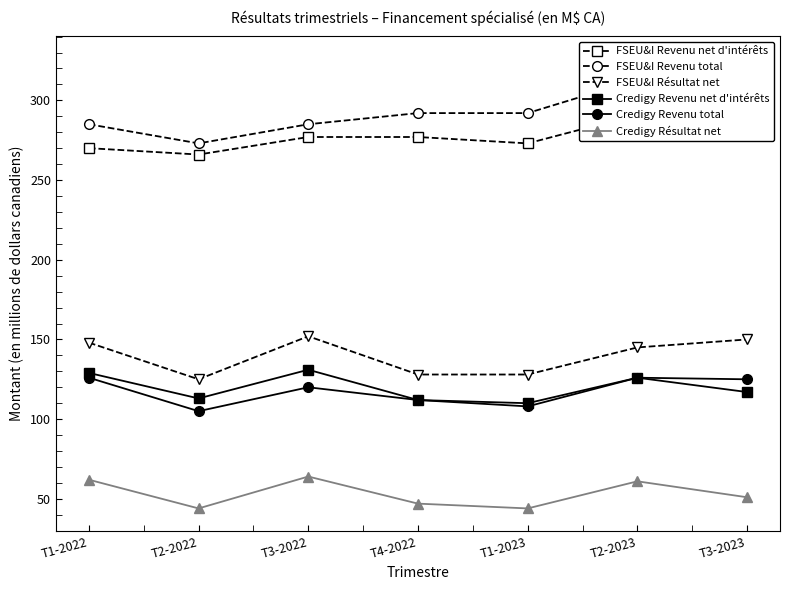

What are all the series names shown in the legend?

FSEU&I Revenu net d'intérêts, FSEU&I Revenu total, FSEU&I Résultat net, Credigy Revenu net d'intérêts, Credigy Revenu total, Credigy Résultat net